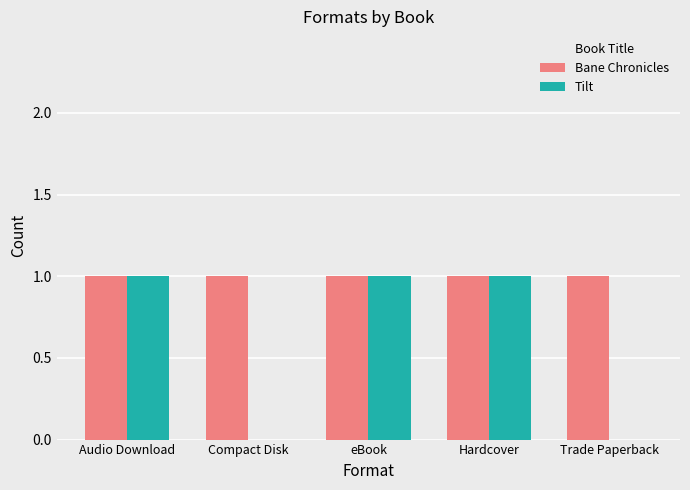

Which series has the largest total across all categories?

Bane Chronicles